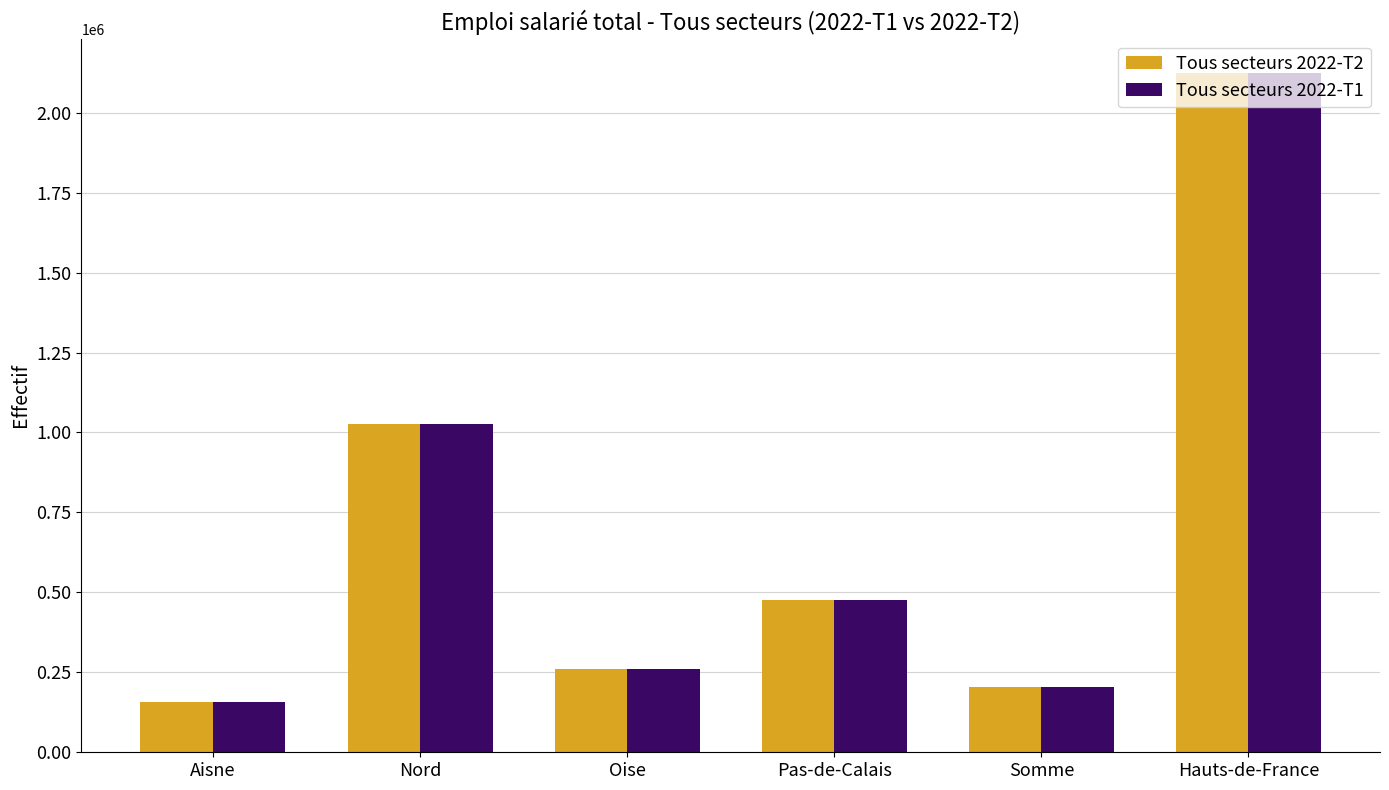

Which series changed the most between Aisne and Oise?

Tous secteurs 2022-T2